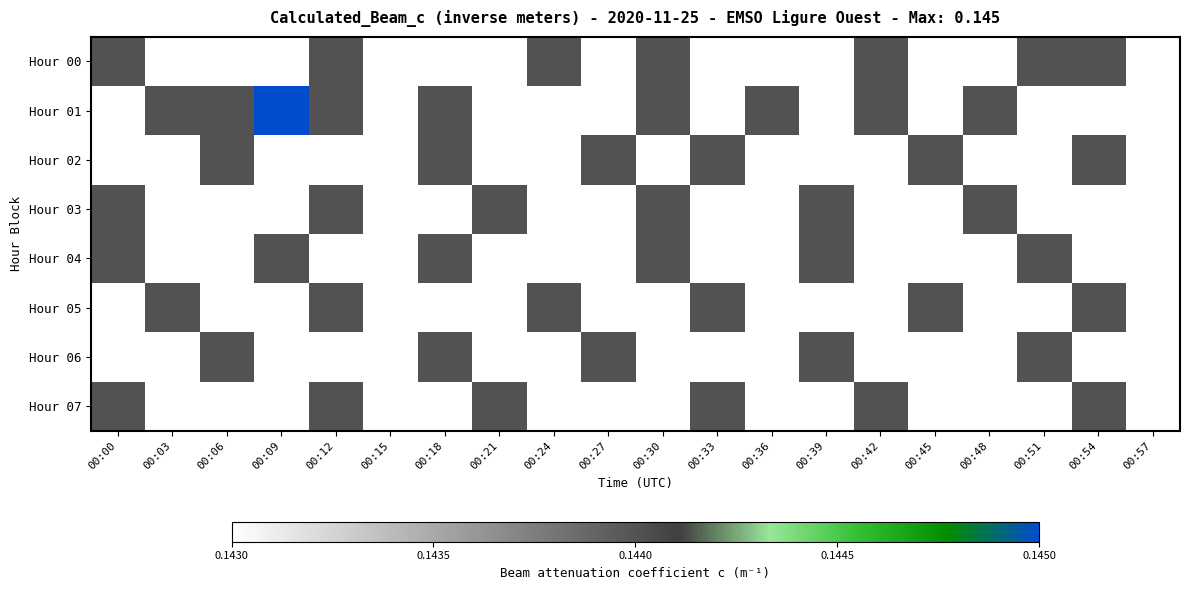

At 00:27, list the series in order from largest to smallest.

Hour 02, Hour 06, Hour 00, Hour 01, Hour 03, Hour 04, Hour 05, Hour 07